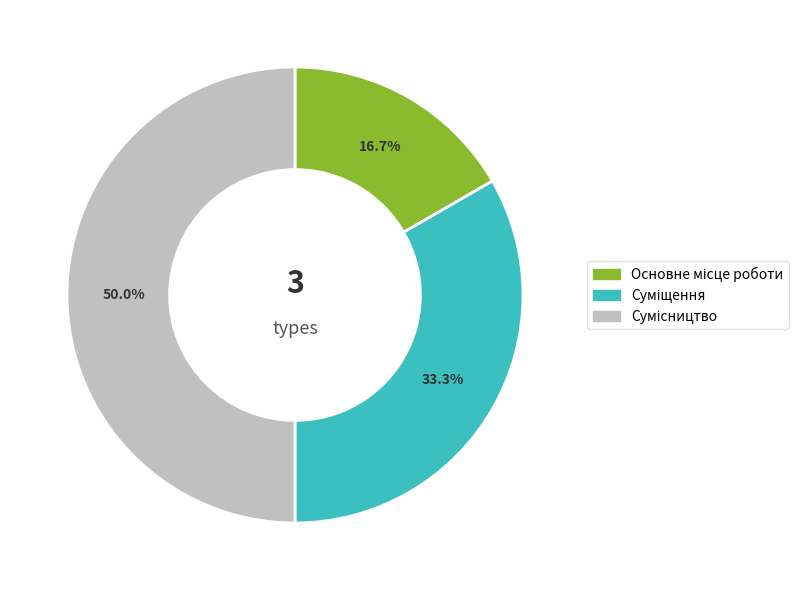

Count the number of slices in the pie.

3